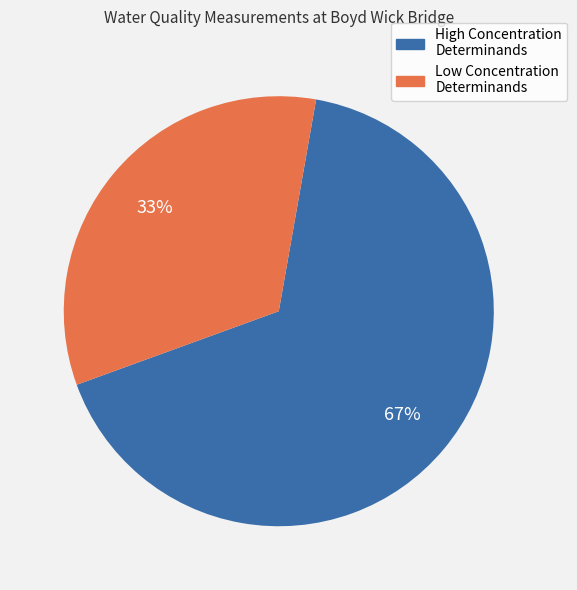

Is there a majority slice in this chart?

Yes